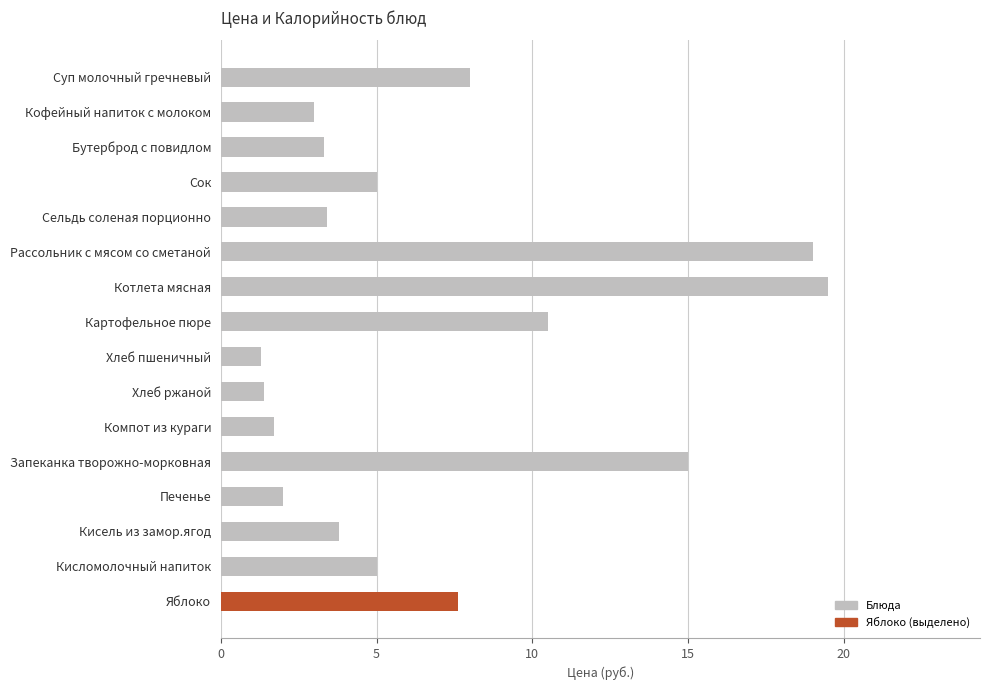

Approximately how many times larger is the value at Яблоко compared to Печенье?

3.8